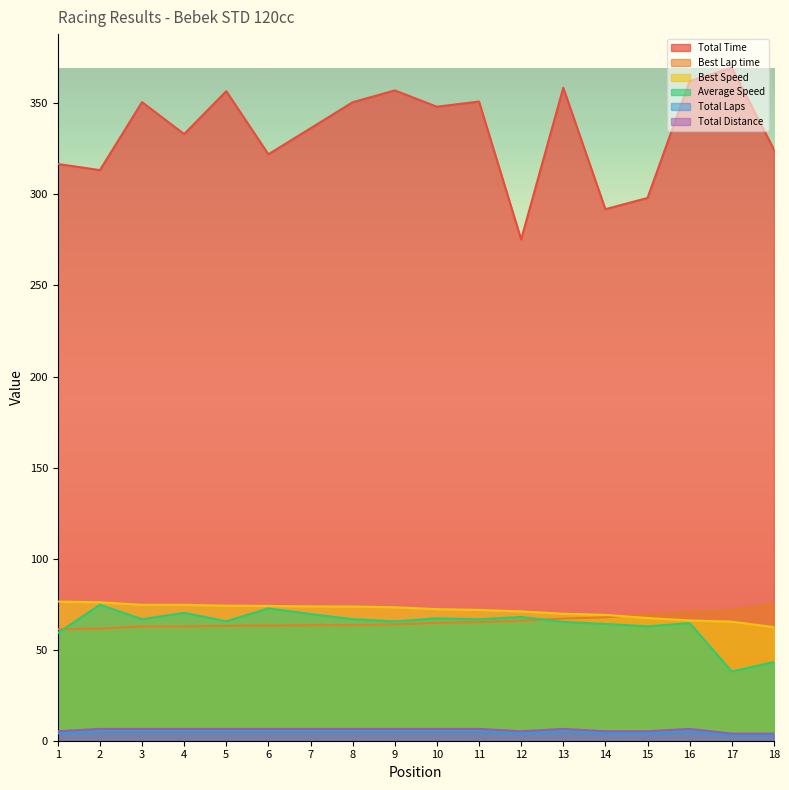

Reading left to right, transcribe all the data shown in this chart.

Total Time: 1=316.7	2=313.3	3=350.7	4=333.1	5=356.7	6=322.0	7=336.3	8=350.6	9=357.1	10=348.2	11=351.0	12=275.3	13=358.6	14=291.9	15=298.0	16=362.2	17=369.5	18=324.7
Best Lap time: 1=61.2	2=61.6	3=62.7	4=62.7	5=63.1	6=63.2	7=63.4	8=63.5	9=63.9	10=64.8	11=65.2	12=65.9	13=67.1	14=67.7	15=69.4	16=70.9	17=71.6	18=75.0
Best Speed: 1=76.4	2=76.0	3=74.6	4=74.6	5=74.2	6=74.0	7=73.8	8=73.7	9=73.3	10=72.2	11=71.8	12=71.0	13=69.8	14=69.1	15=67.4	16=66.0	17=65.4	18=62.4
Average Speed: 1=59.1	2=74.7	3=66.7	4=70.2	5=65.6	6=72.7	7=69.6	8=66.7	9=65.5	10=67.2	11=66.7	12=68.0	13=65.3	14=64.1	15=62.8	16=64.6	17=38.0	18=43.2
Total Laps: 1=4.0	2=5.0	3=5.0	4=5.0	5=5.0	6=5.0	7=5.0	8=5.0	9=5.0	10=5.0	11=5.0	12=4.0	13=5.0	14=4.0	15=4.0	16=5.0	17=3.0	18=3.0
Total Distance: 1=5.2	2=6.5	3=6.5	4=6.5	5=6.5	6=6.5	7=6.5	8=6.5	9=6.5	10=6.5	11=6.5	12=5.2	13=6.5	14=5.2	15=5.2	16=6.5	17=3.9	18=3.9